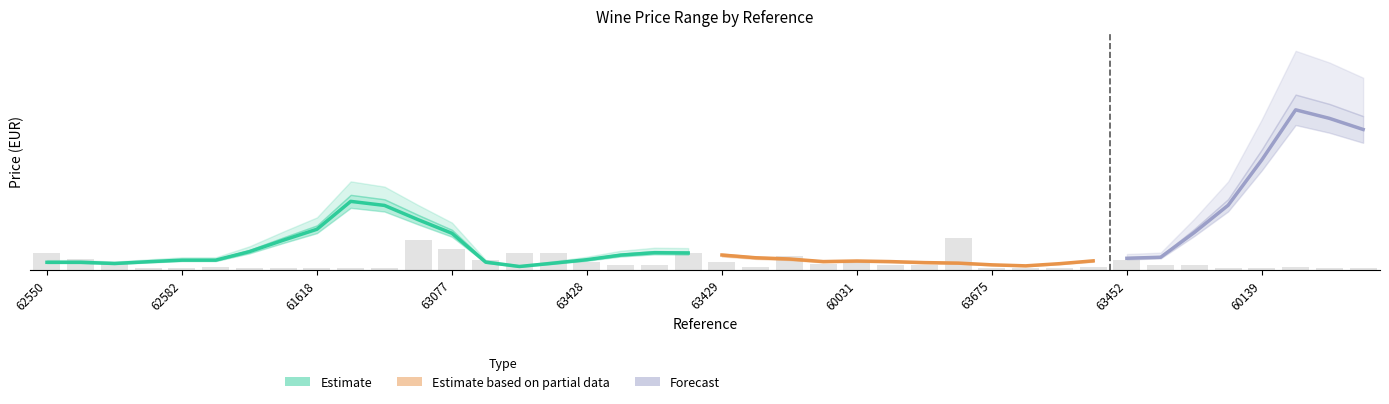

What is the lowest value of the Prijs Incl. (EUR) series?

30.2